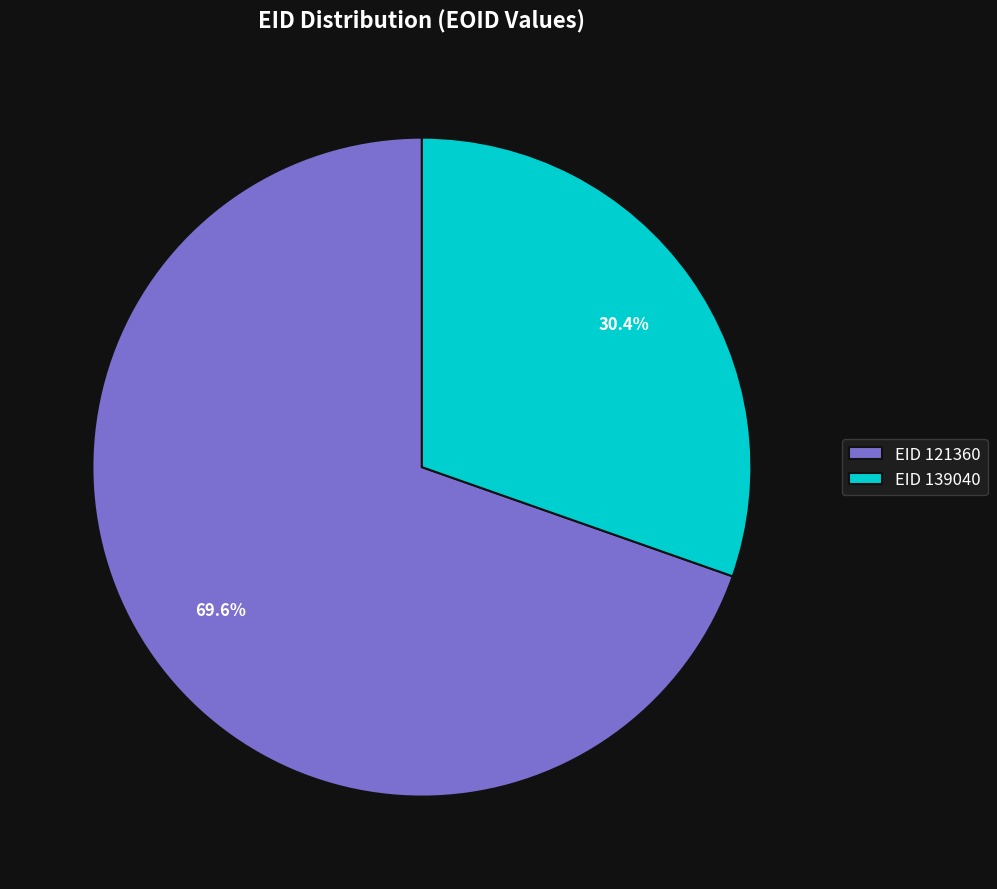

Which category has the smallest portion of the pie?

EID 139040